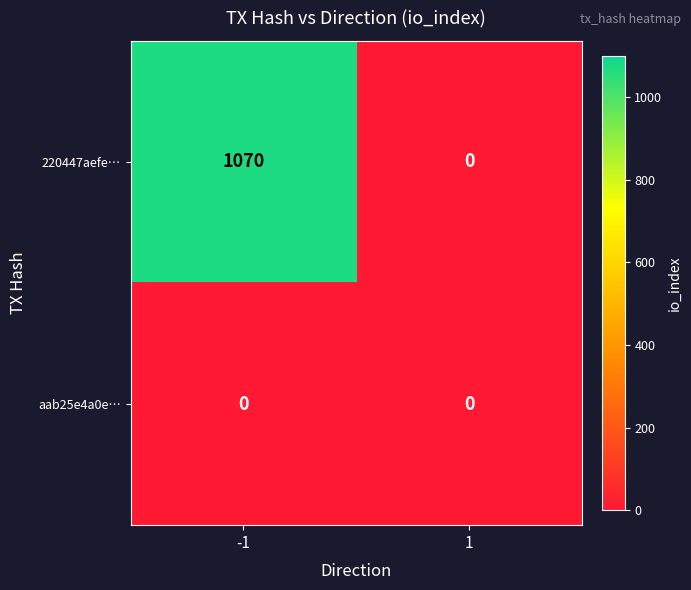

Reading left to right, list all the values displayed in this chart.

220447aefe…: -1=1070	1=0
aab25e4a0e…: -1=0	1=0